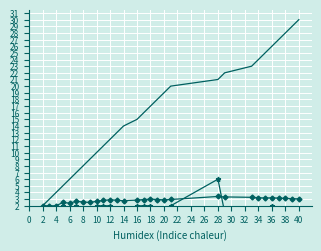

True or false: col_1 trend has more than 2 points higher than both neighbors.

False